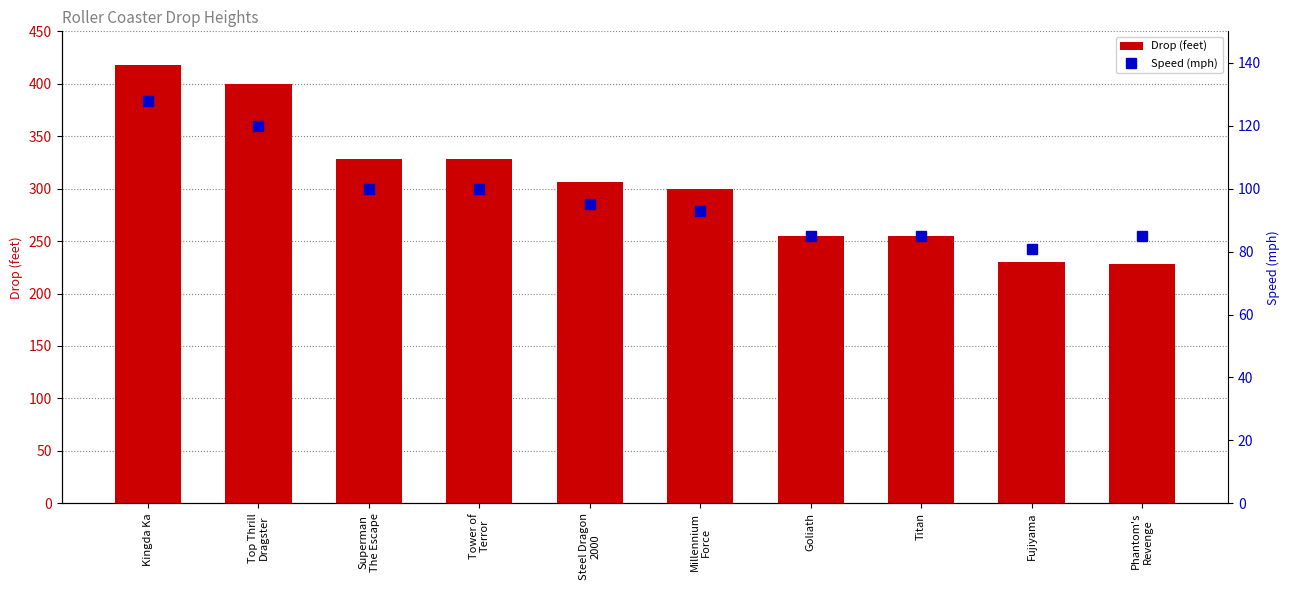

What is the value of the Speed (mph) bar at the 3rd from the left?

100.0